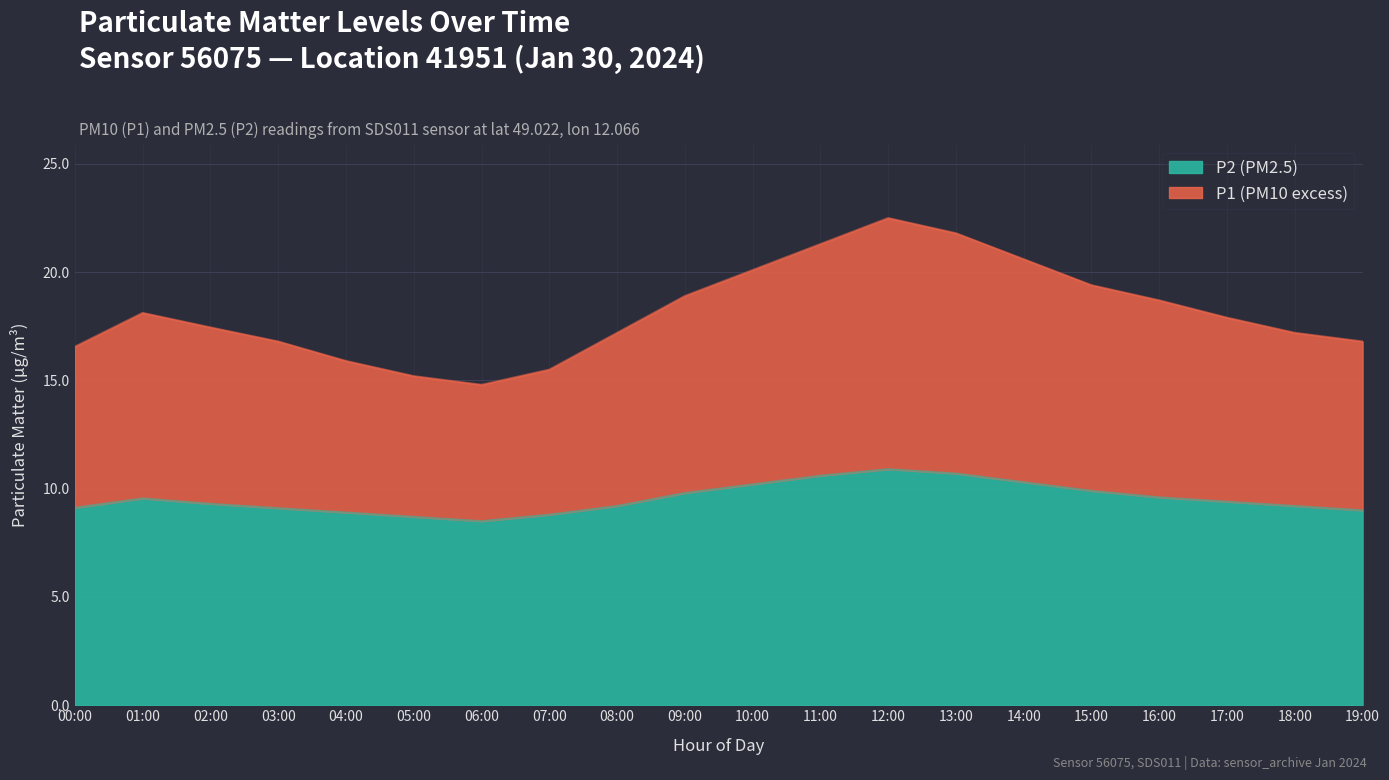

Reading left to right, what are all the values shown in this chart?

P1 (PM10): 16.6	18.1	17.4	16.8	15.9	15.2	14.8	15.5	17.2	18.9	20.1	21.3	22.5	21.8	20.6	19.4	18.7	17.9	17.2	16.8
P2 (PM2.5): 9.1	9.6	9.3	9.1	8.9	8.7	8.5	8.8	9.2	9.8	10.2	10.6	10.9	10.7	10.3	9.9	9.6	9.4	9.2	9.0